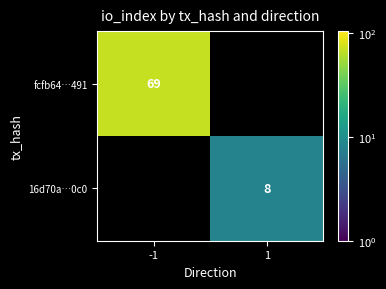

How many categories are shown in the chart?

2